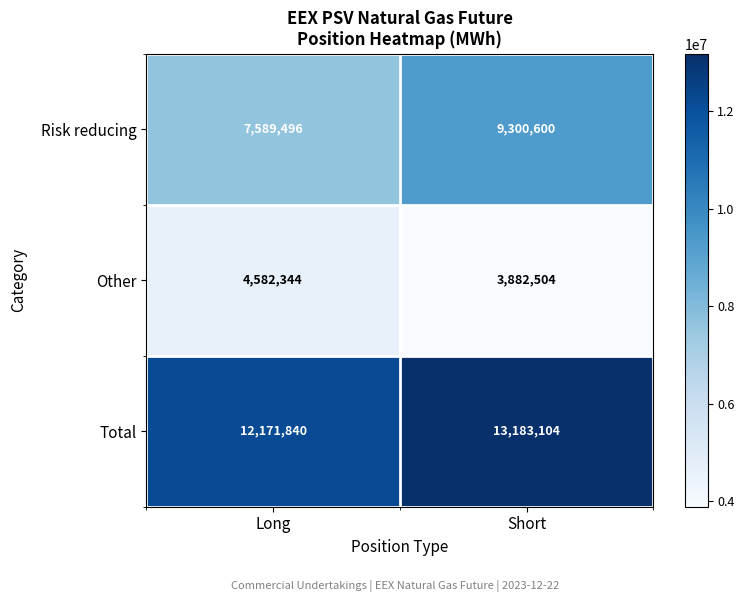

At which category does the chart reach its minimum across all series?

Short